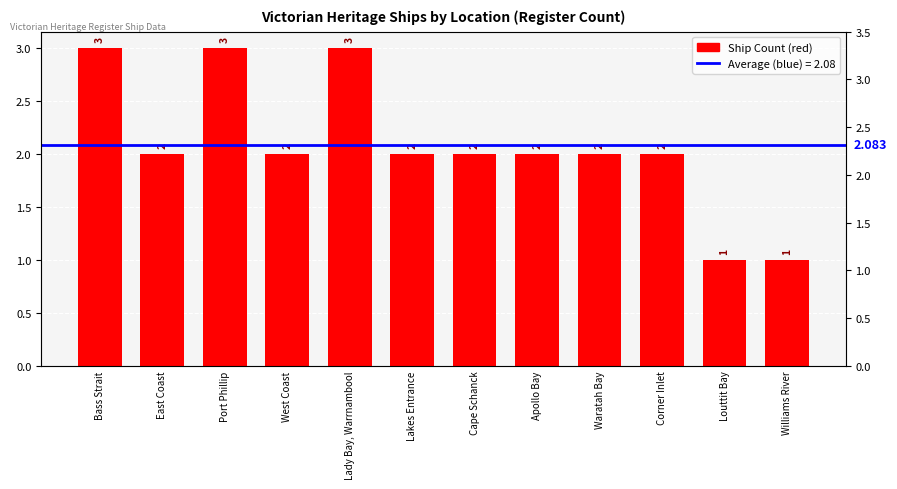

What position from the left is Waratah Bay?

9